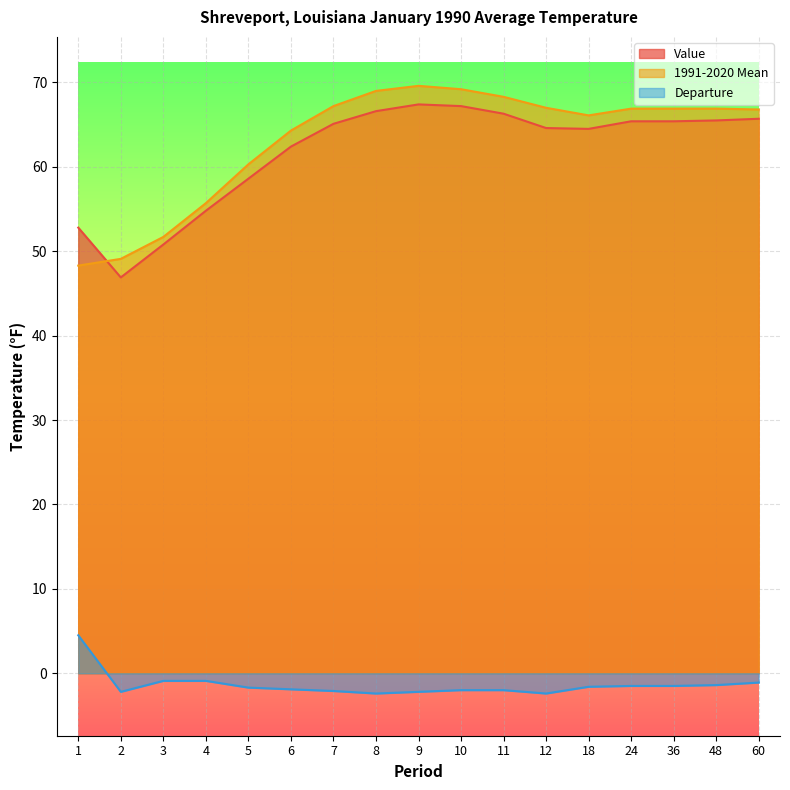

What is the value of the Value point at the 13th from the left?

64.5